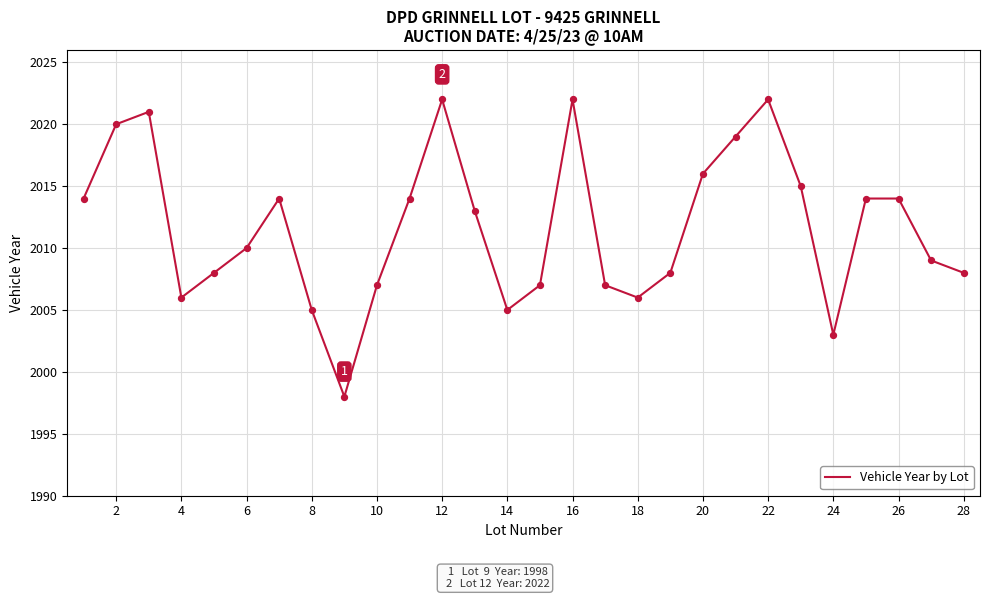

What is the smallest value displayed?

1998